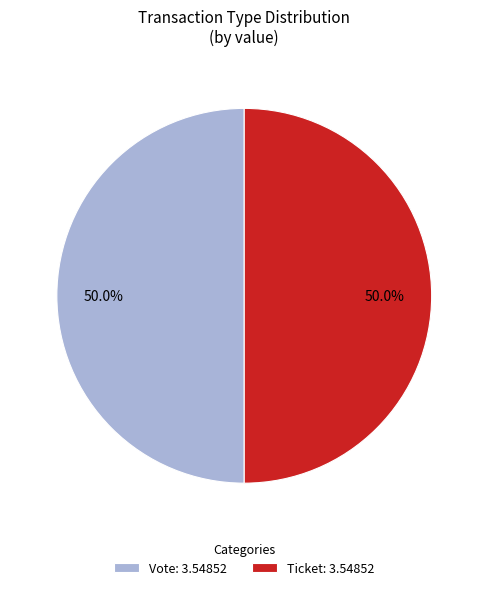

How many slices are in this pie chart?

2